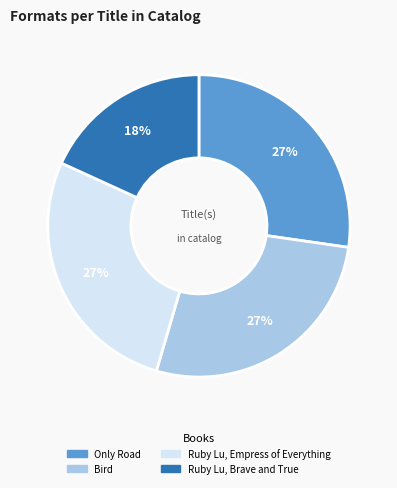

To the nearest percent, what is the difference between the Ruby Lu, Brave and True and Bird slice percentages?

9%